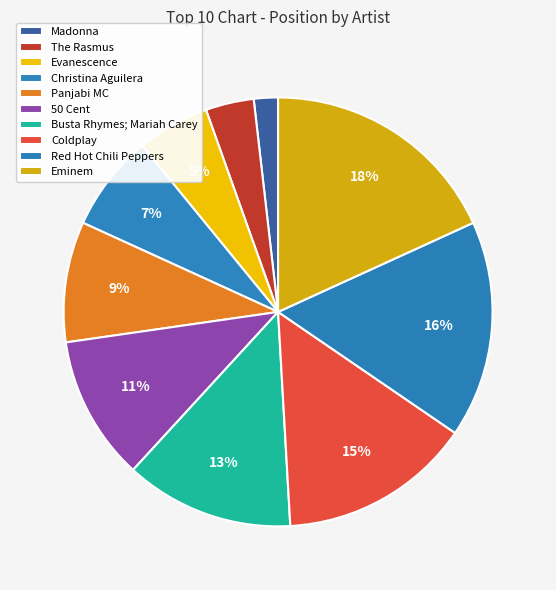

Between Coldplay and Madonna, which is larger?

Coldplay